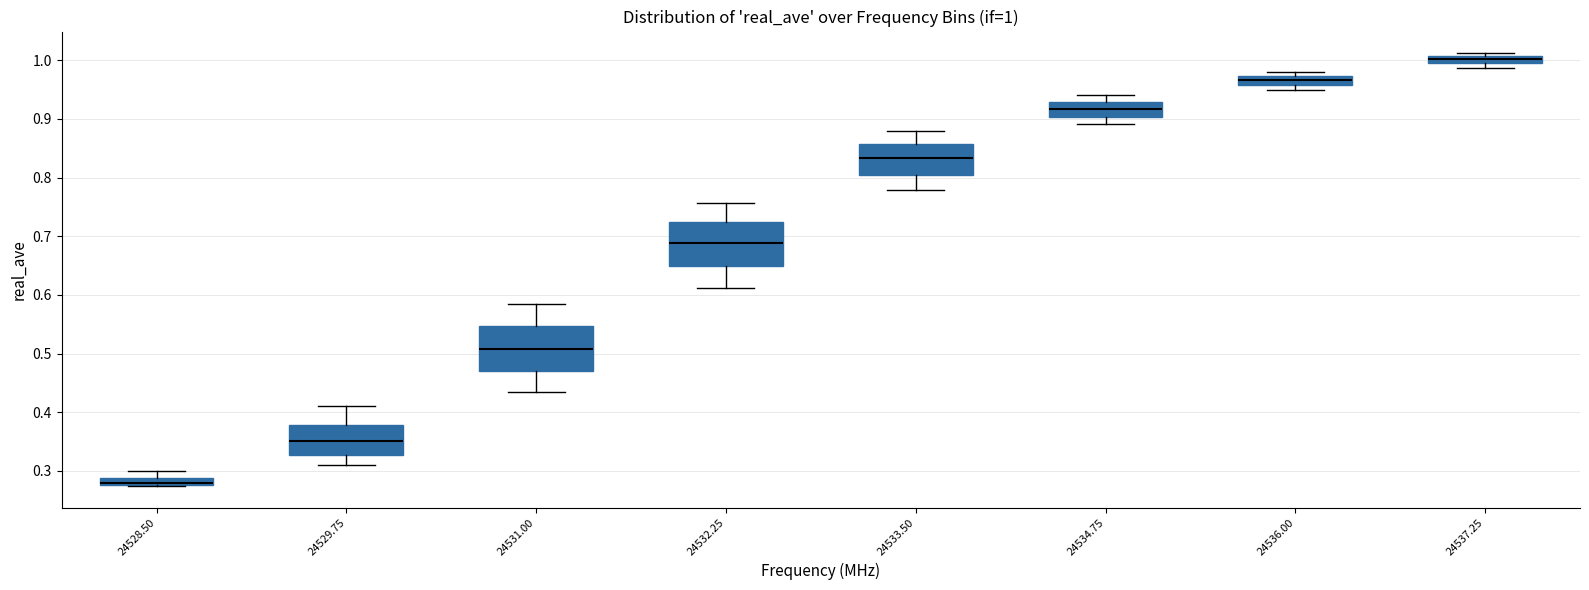

Which box has the lowest median line?

24528.50